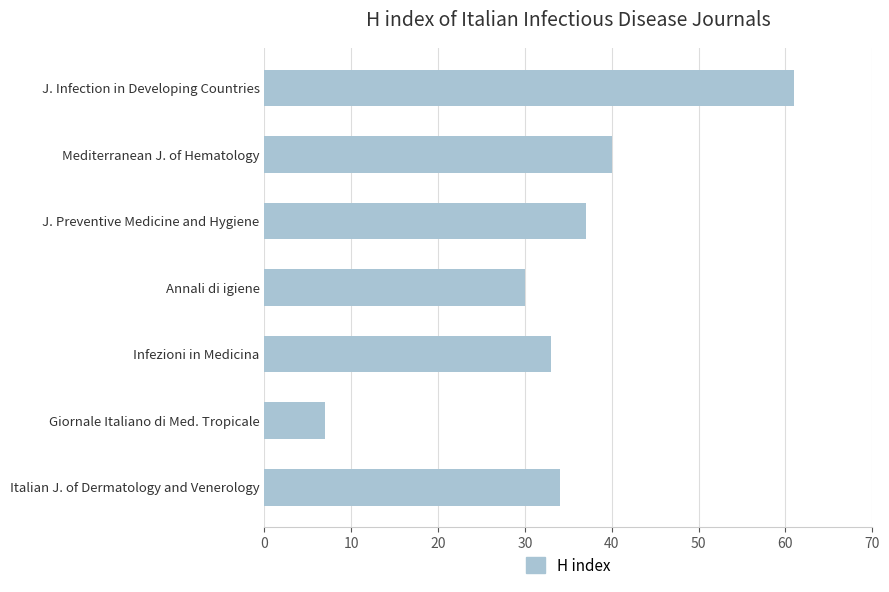

Reading top to bottom, transcribe all the data shown in this chart.

61	40	37	30	33	7	34